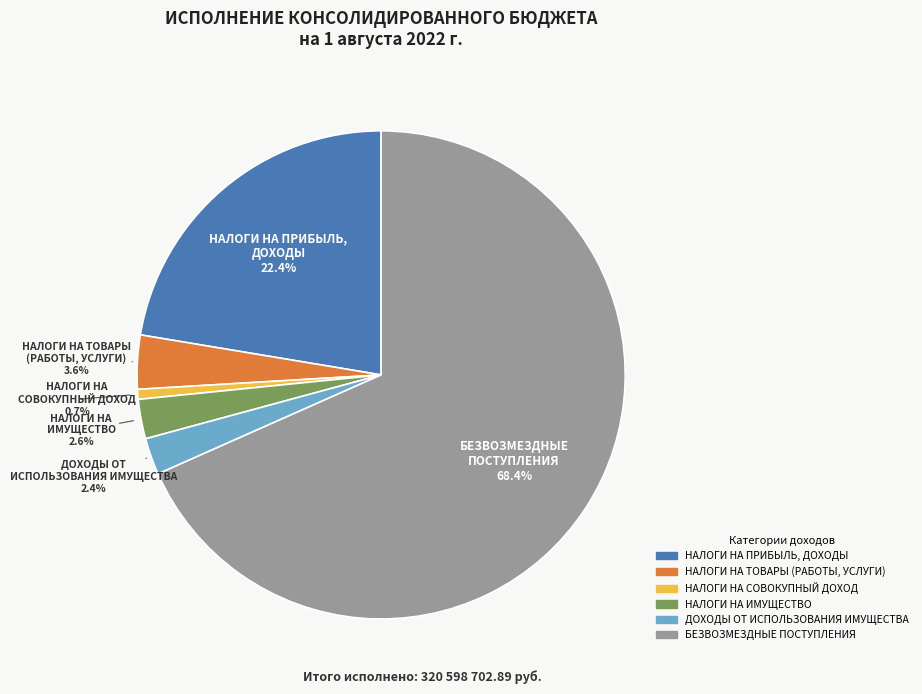

How many slices are in this pie chart?

6